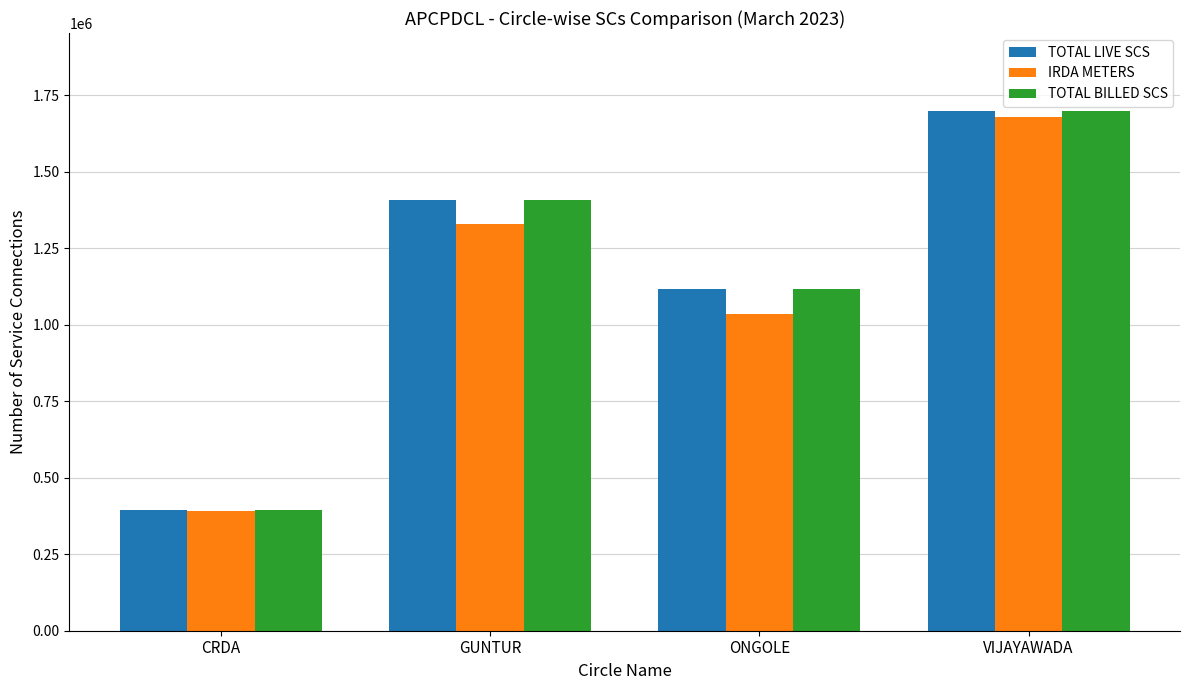

What are all the series names shown in the legend?

TOTAL LIVE SCS, IRDA METERS, TOTAL BILLED SCS